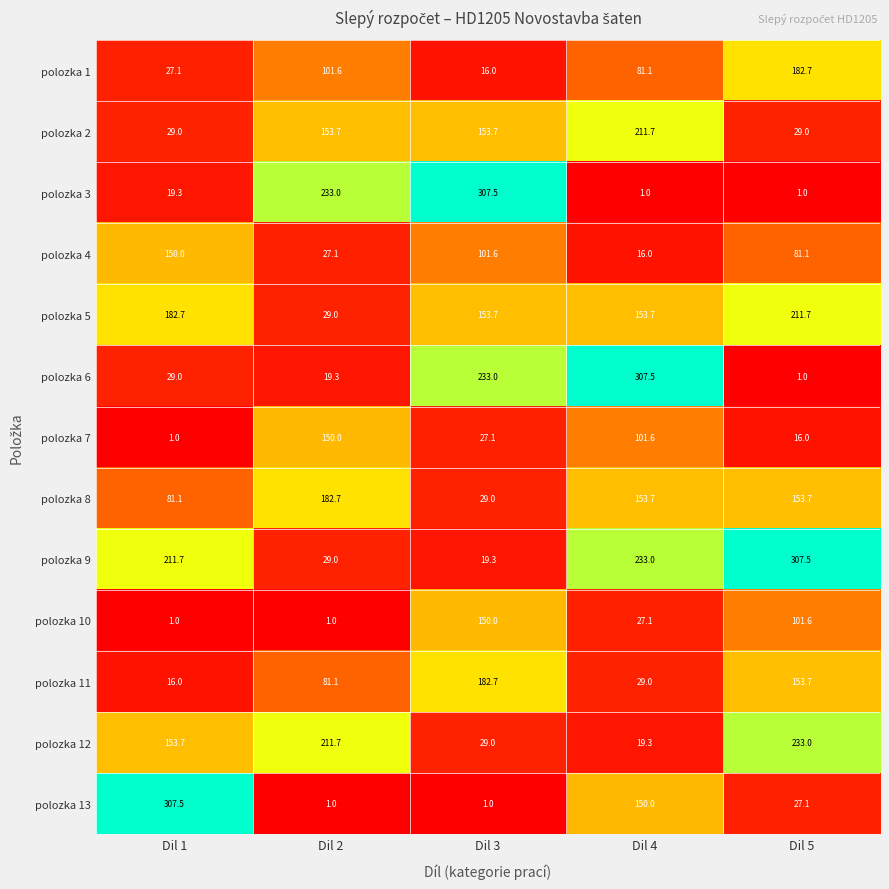

What is the sum of all polozka 13 values?

486.6